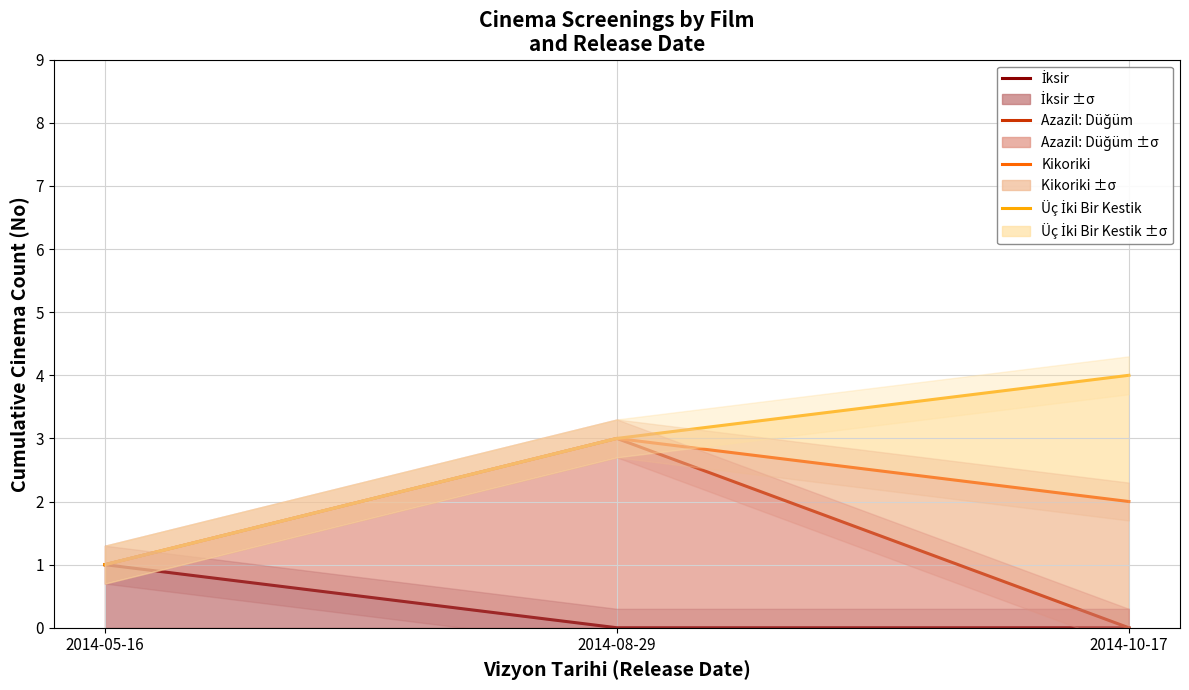

What is the difference between the Üç İki Bir Kestik values at 2014-05-16 and 2014-08-29?

2